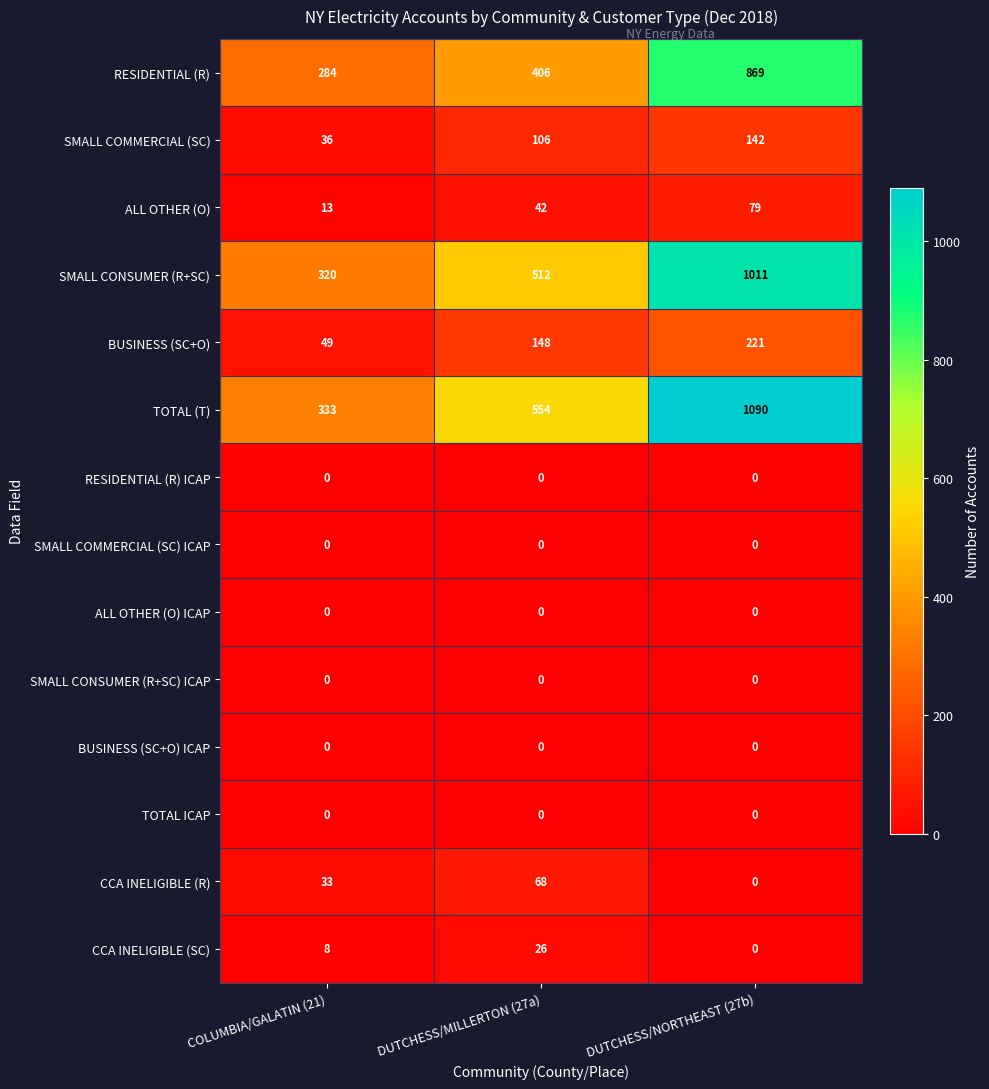

Rank the categories by BUSINESS (SC+O) value from highest to lowest.

DUTCHESS/NORTHEAST (27b), DUTCHESS/MILLERTON (27a), COLUMBIA/GALATIN (21)